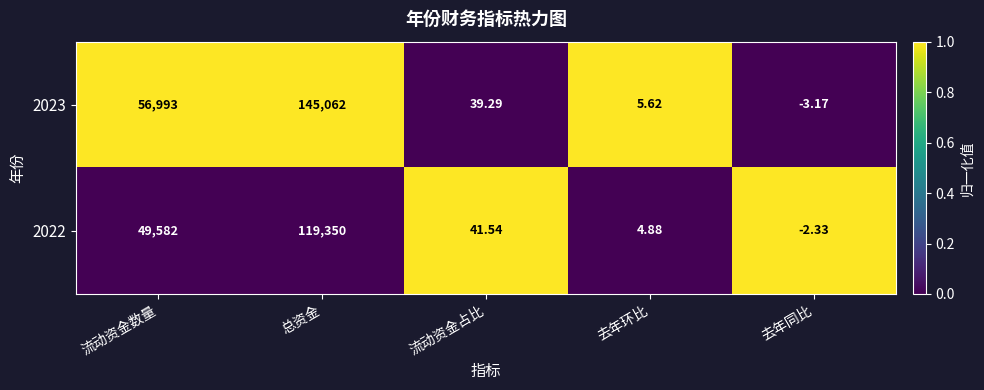

Rank the series by their maximum value, from lowest to highest.

2022, 2023